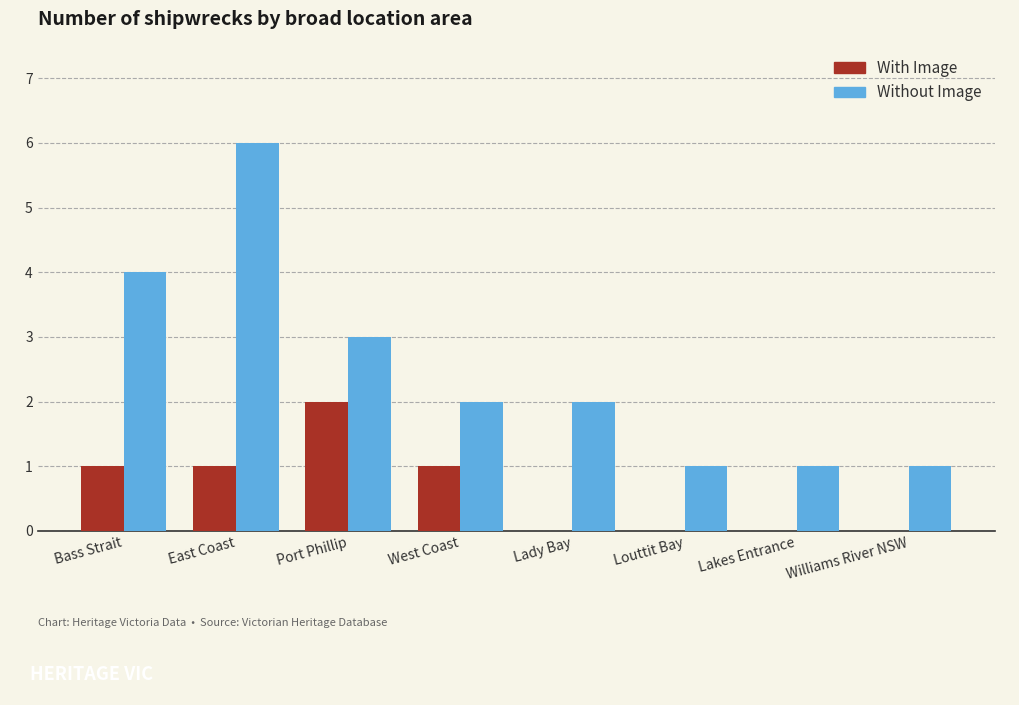

What is the total value across all series at Port Phillip?

5